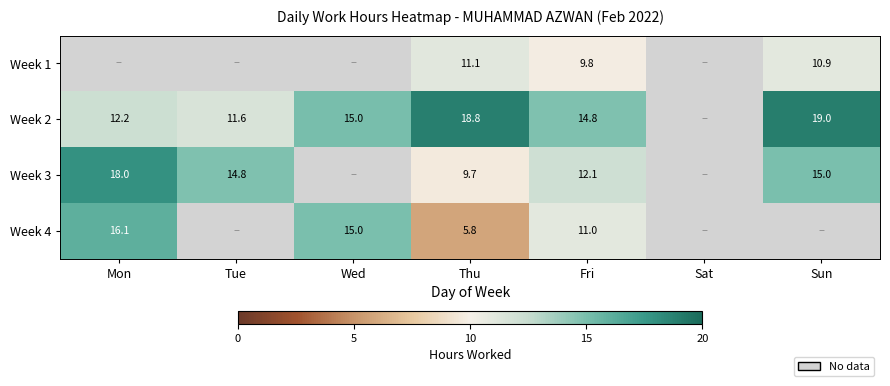

Is the value of Week 3 at Fri greater than the value of Week 2 at Sun?

No